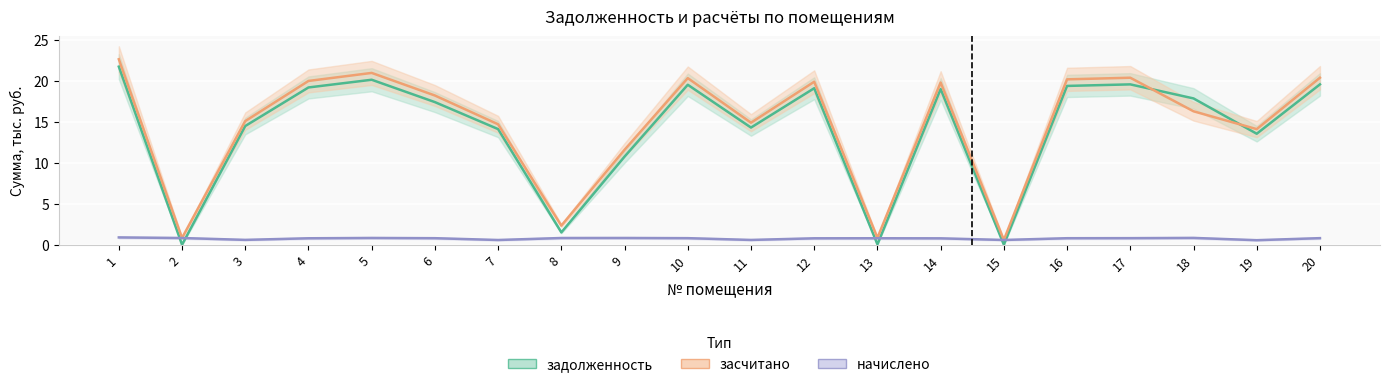

What are all the series names shown in the legend?

задолженность, засчитано, начислено